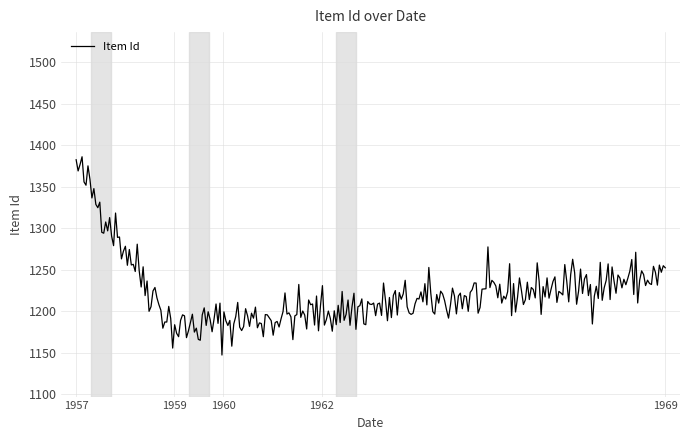

How many lines are shown in the chart?

1